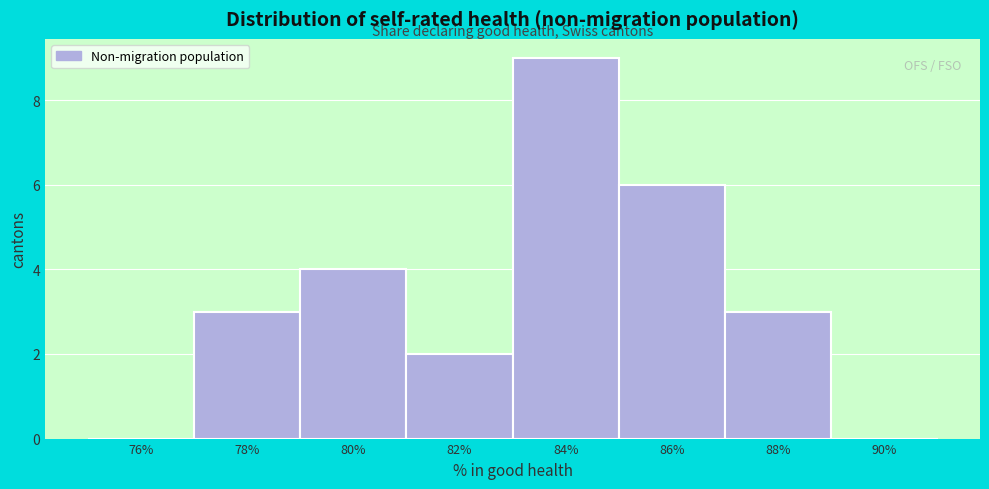

Reading left to right, transcribe all the data shown in this chart.

76%=0	78%=3	80%=4	82%=2	84%=9	86%=6	88%=3	90%=0